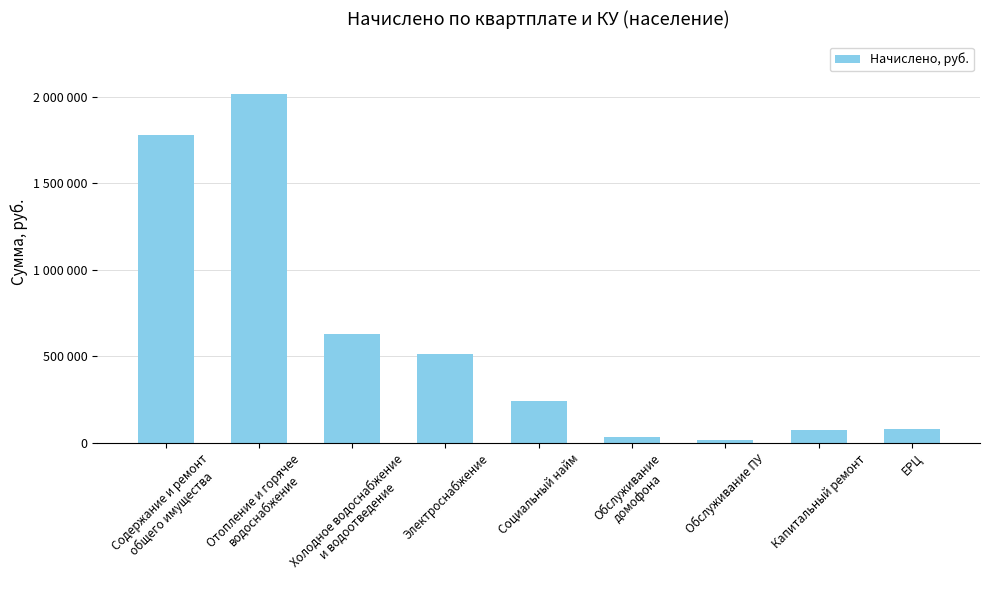

Are the bars horizontal?

No